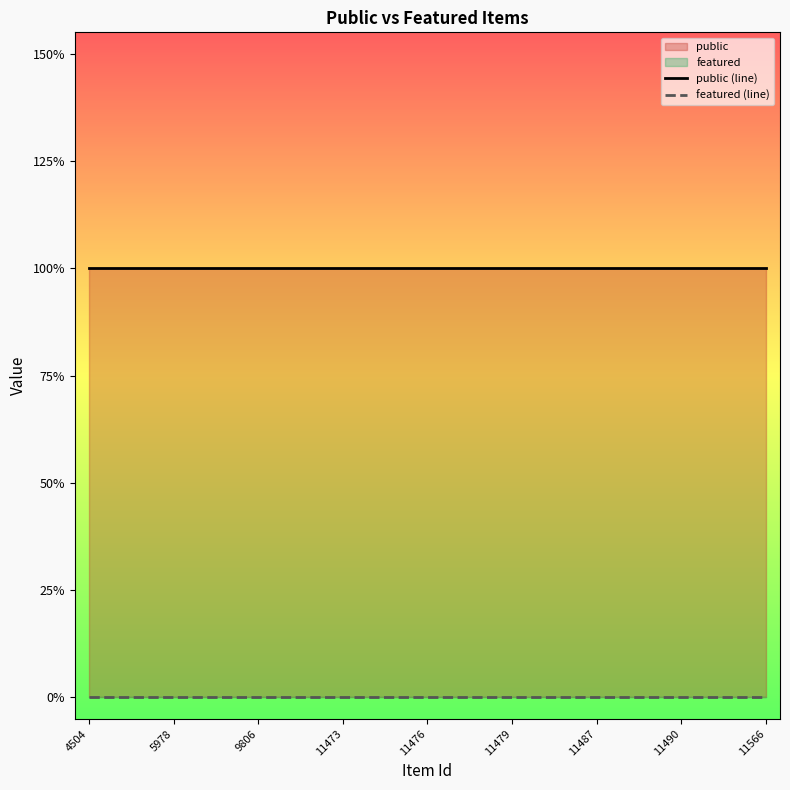

At which category is the sum across all series the highest?

4504